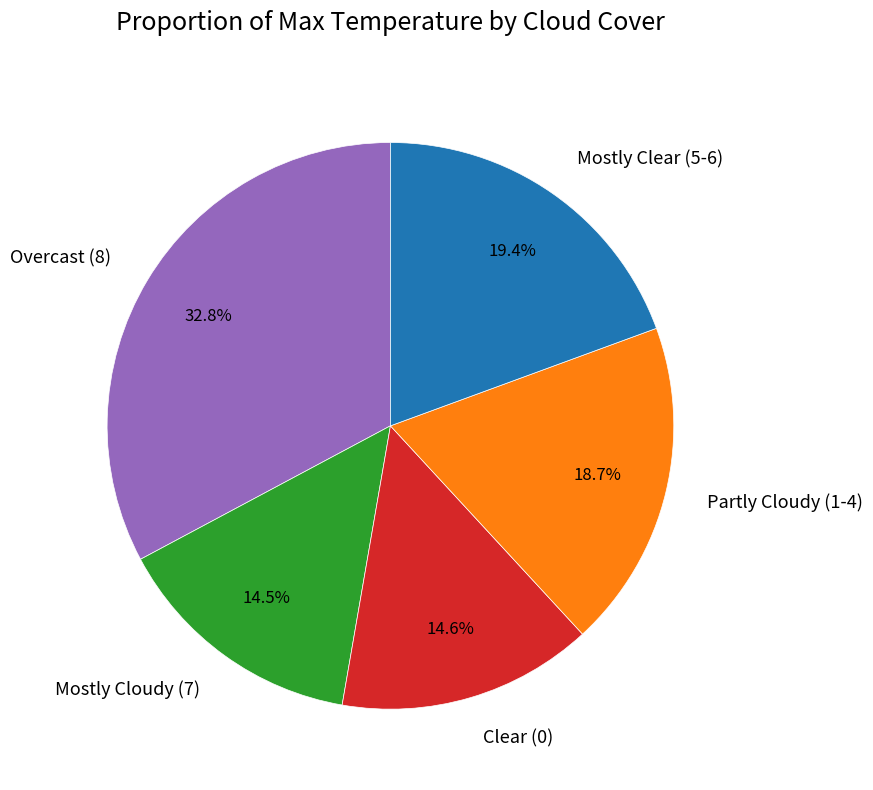

Approximately how many times larger is the value at Overcast (8) compared to Mostly Clear (5-6)?

1.7